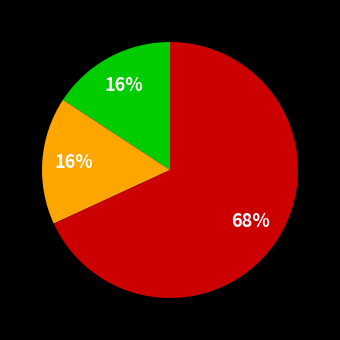

To the nearest percent, what is the average slice percentage?

33%